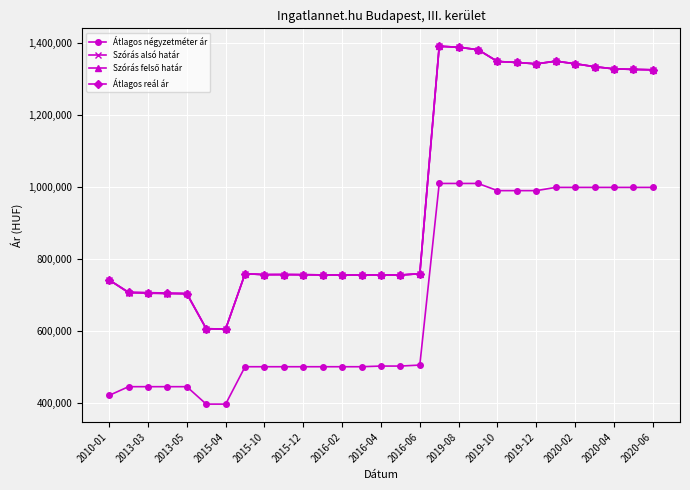

What is the average value of the Átlagos négyzetméter ár series?

689390